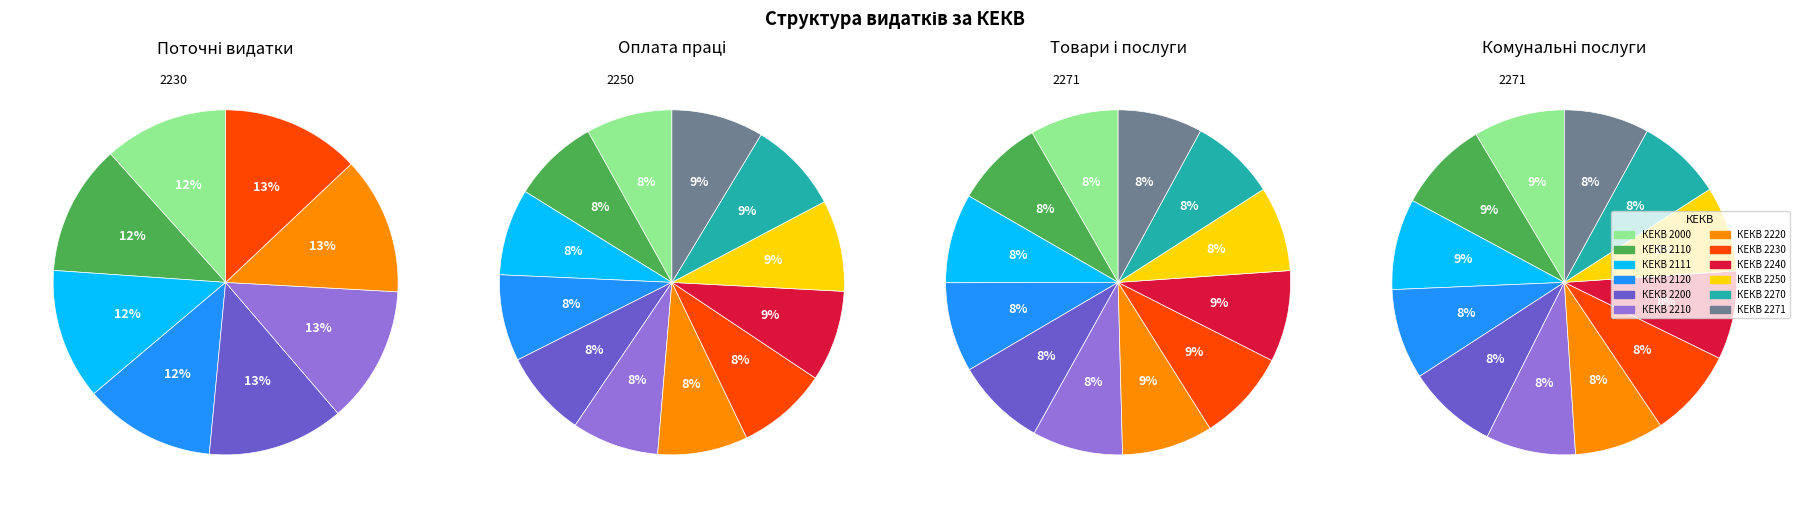

To the nearest percent, what is the difference between the largest and smallest slice percentages?

1%